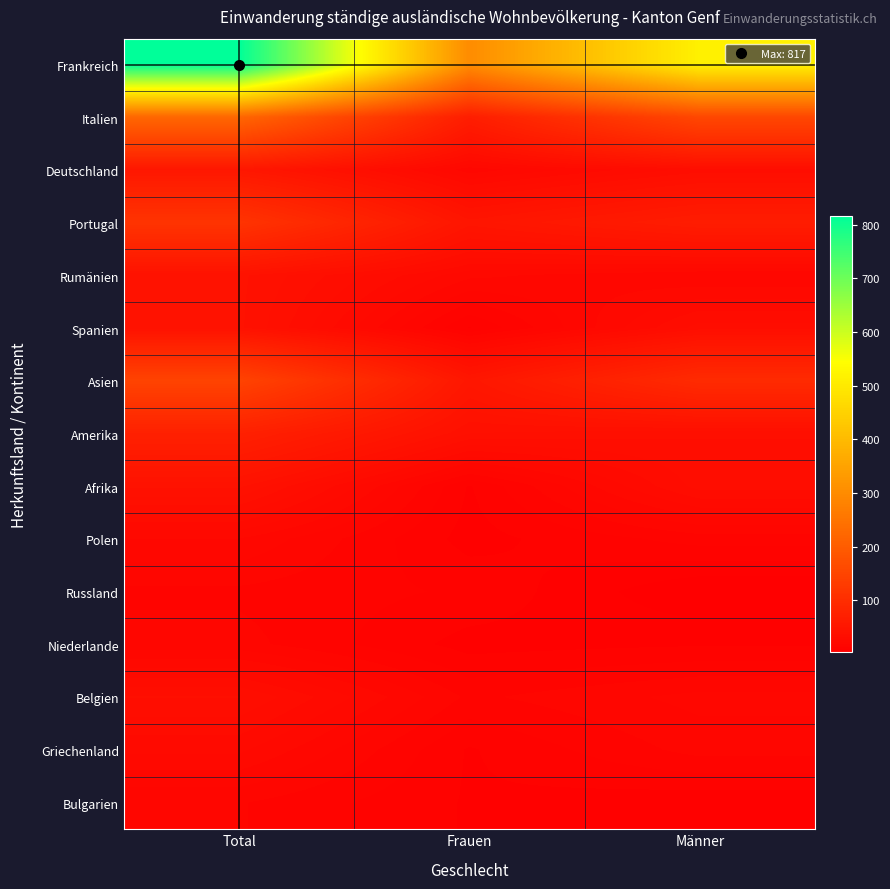

Which has a higher value, Frauen or Männer?

Männer